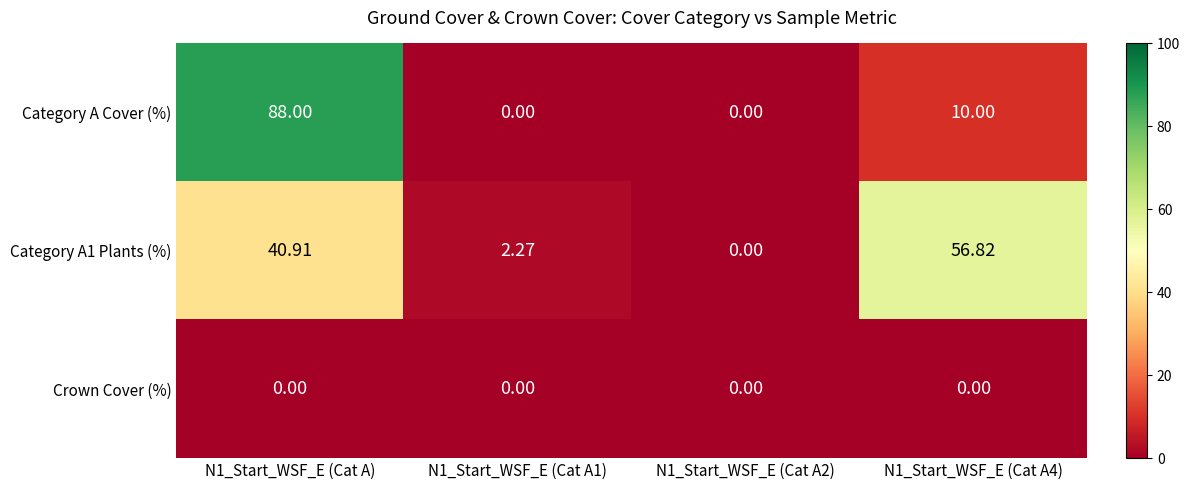

Which series changed the most between N1_Start_WSF_E (Cat A1) and N1_Start_WSF_E (Cat A2)?

Category A1 Plants (%)